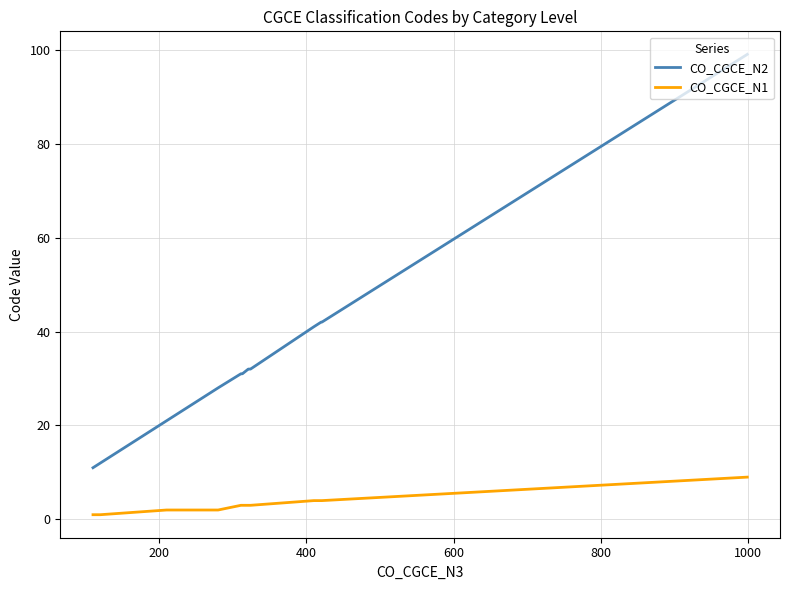

True or false: CO_CGCE_N1 and CO_CGCE_N2 cross at least once.

False